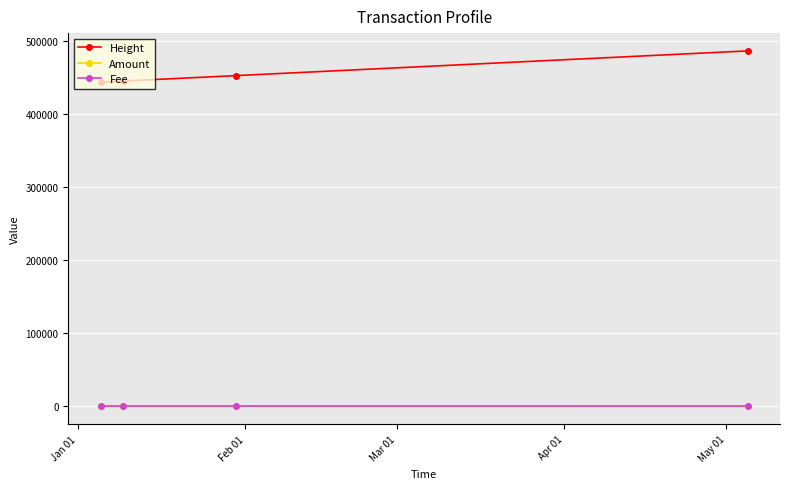

Which series has the largest range (max minus min)?

Height